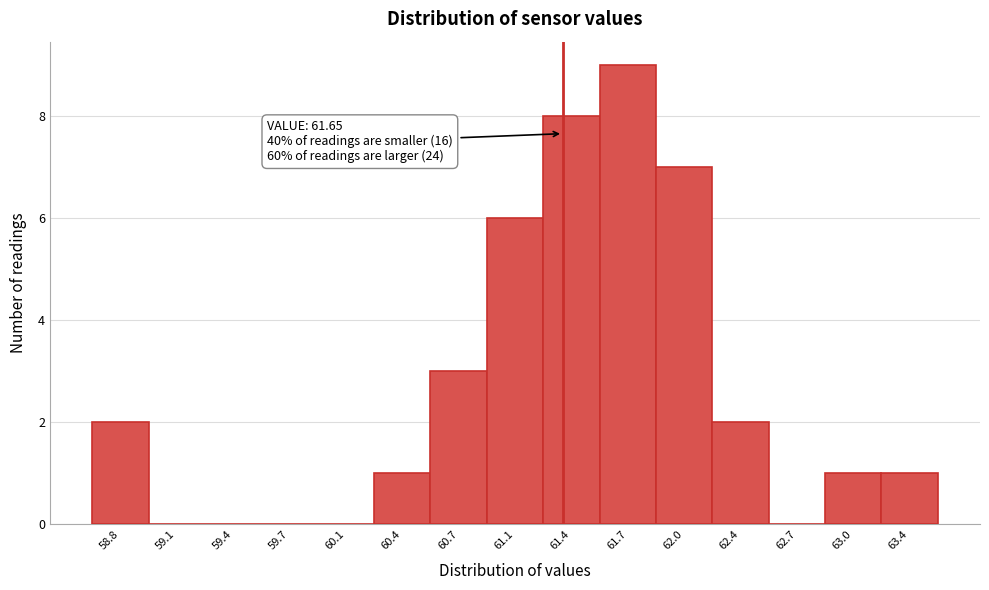

Reading left to right, what are all the values shown in this chart?

58.8=2	59.1=0	59.4=0	59.7=0	60.1=0	60.4=1	60.7=3	61.1=6	61.4=8	61.7=9	62.0=7	62.4=2	62.7=0	63.0=1	63.4=1